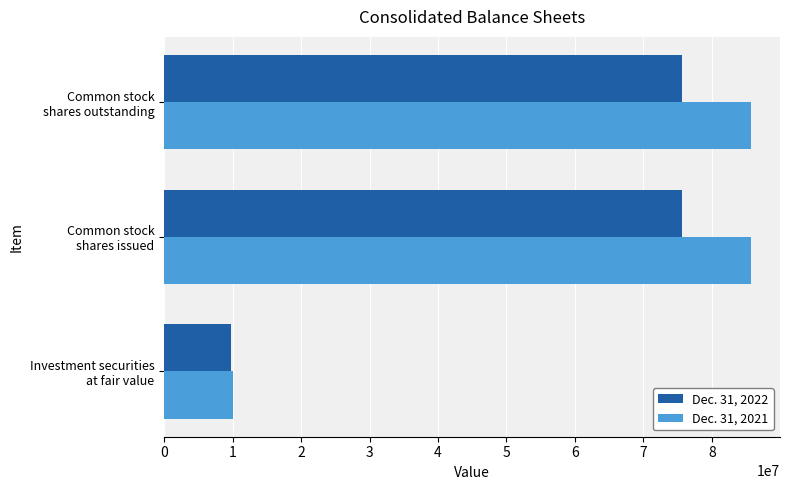

What is the maximum value for Dec. 31, 2021?

85647986